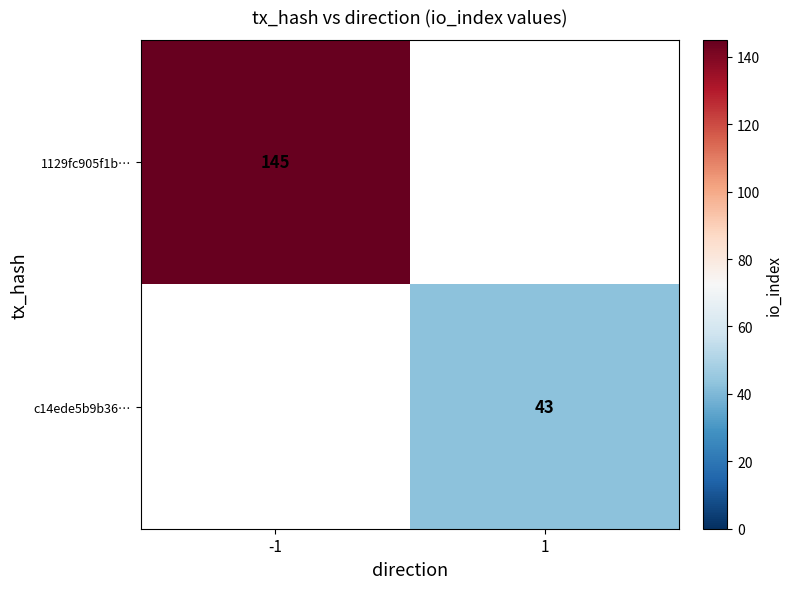

Is it true that c14ede5b9b36… equals 43 at 1?

True